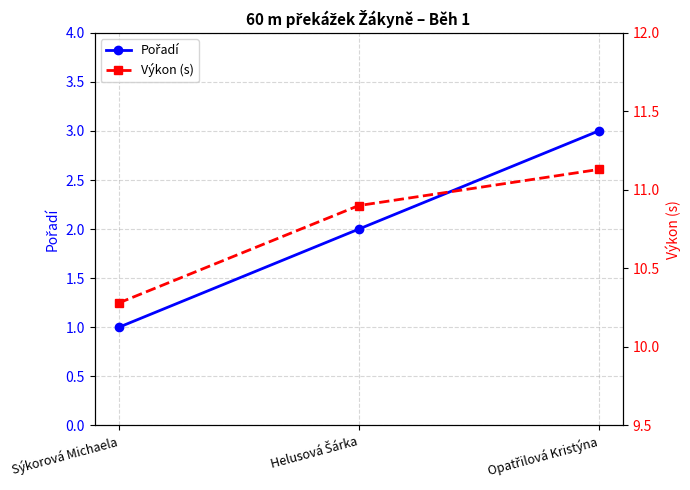

How many categories are shown in the chart?

3